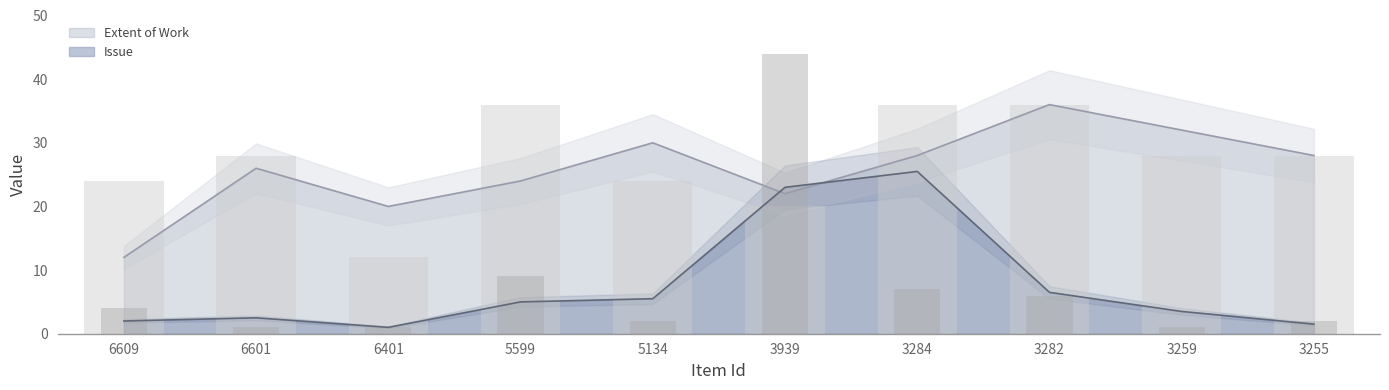

What is the value of the Extent of Work bar at the 5th from the left?

24